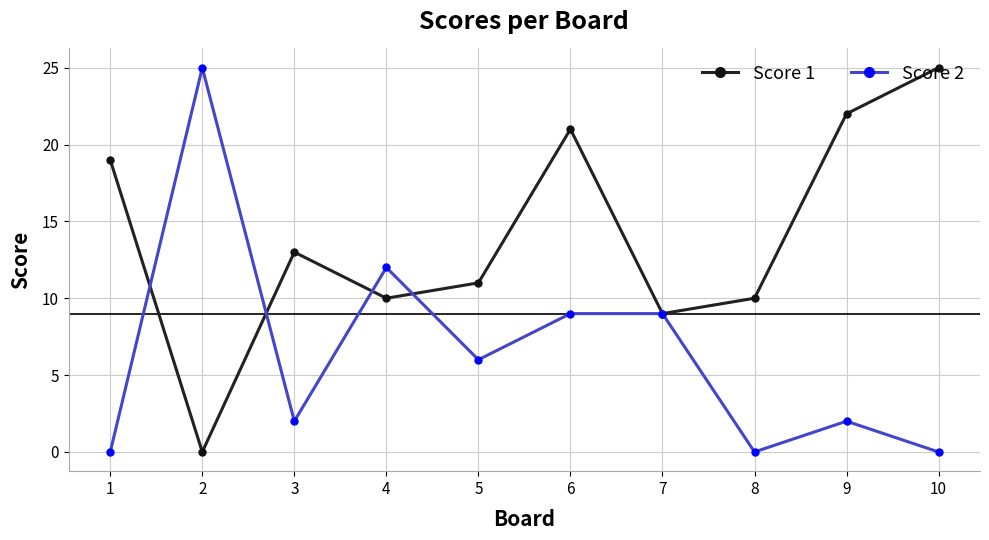

Which series changed the most between 1 and 4?

Score 2